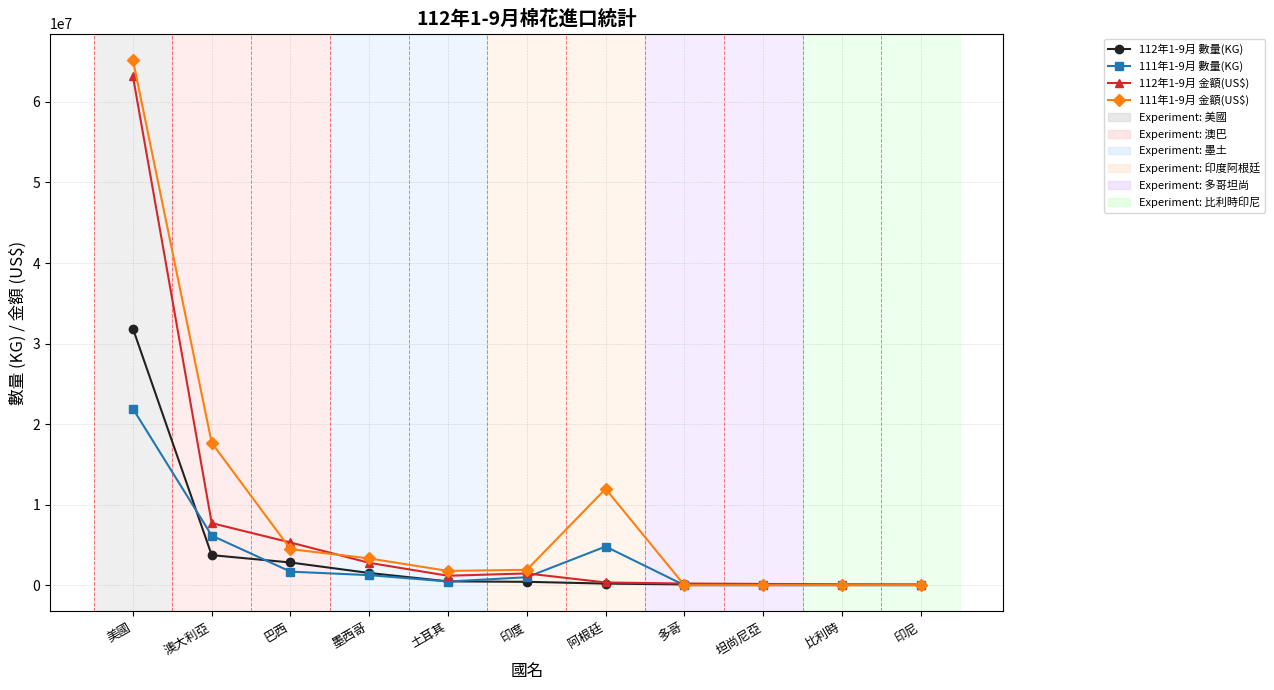

How many categories are shown in the chart?

11